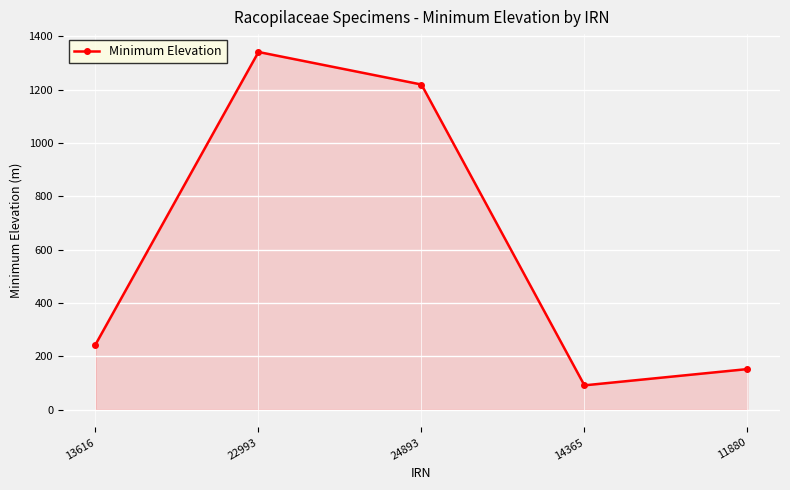

What is the smallest value displayed?

91